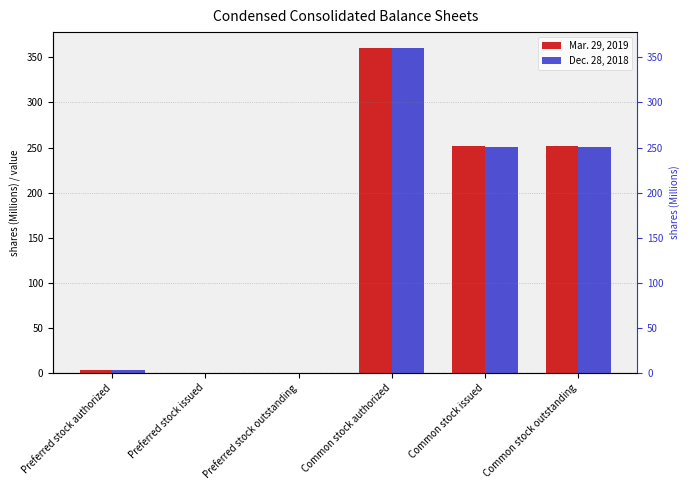

Which has a higher value, Preferred stock authorized or Preferred stock outstanding?

Preferred stock authorized